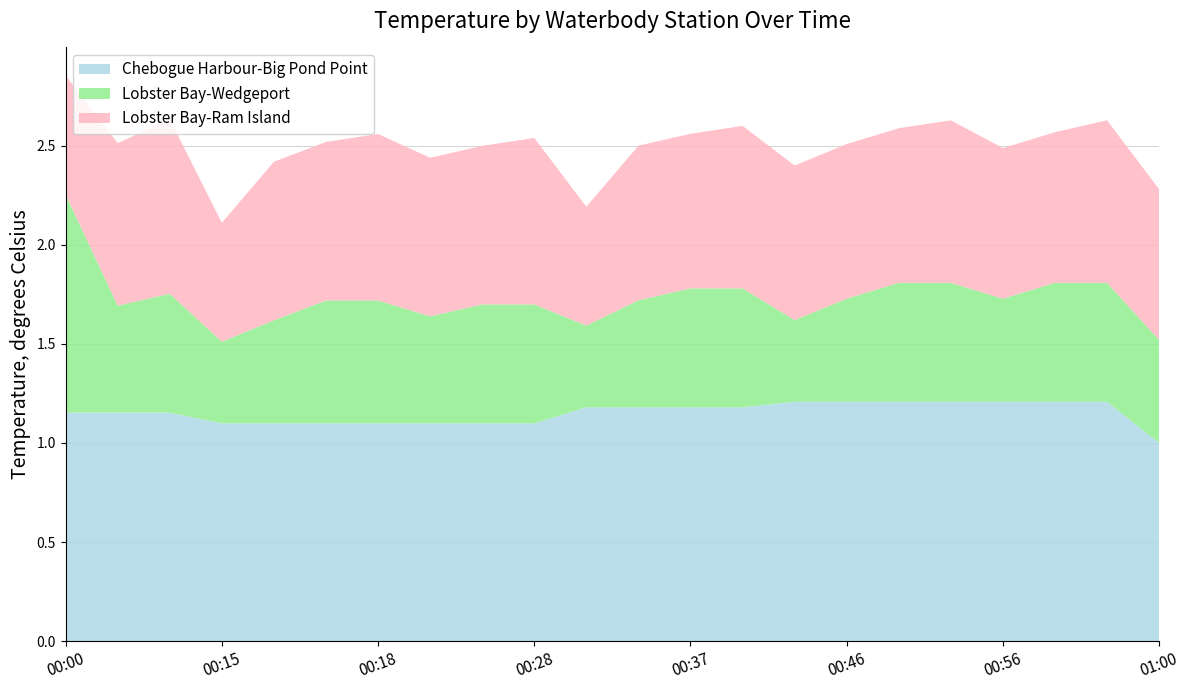

Reading left to right, list all the values displayed in this chart.

Chebogue Harbour-Big Pond Point: 1.2	1.2	1.2	1.1	1.1	1.1	1.1	1.1	1.1	1.1	1.2	1.2	1.2	1.2	1.2	1.2	1.2	1.2	1.2	1.2	1.2	1.0
Lobster Bay-Wedgeport: 1.1	0.5	0.6	0.4	0.5	0.6	0.6	0.5	0.6	0.6	0.4	0.5	0.6	0.6	0.4	0.5	0.6	0.6	0.5	0.6	0.6	0.5
Lobster Bay-Ram Island: 0.6	0.8	0.9	0.6	0.8	0.8	0.8	0.8	0.8	0.8	0.6	0.8	0.8	0.8	0.8	0.8	0.8	0.8	0.8	0.8	0.8	0.8